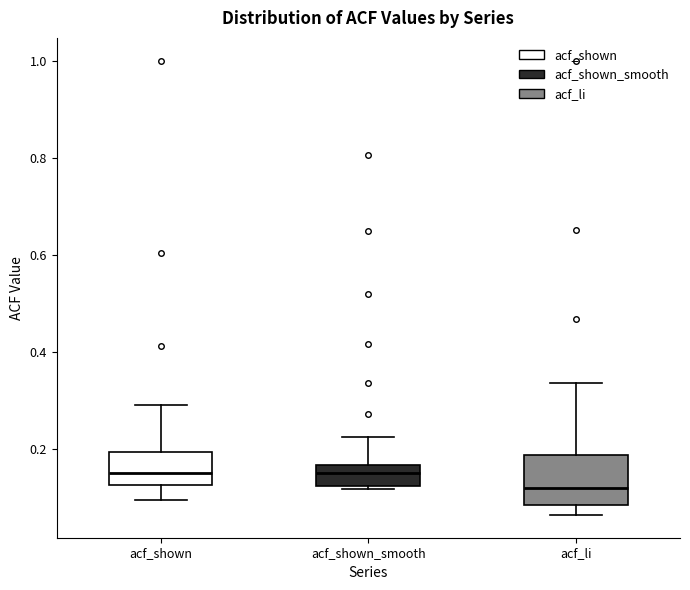

Which box has the lowest median line?

acf_li